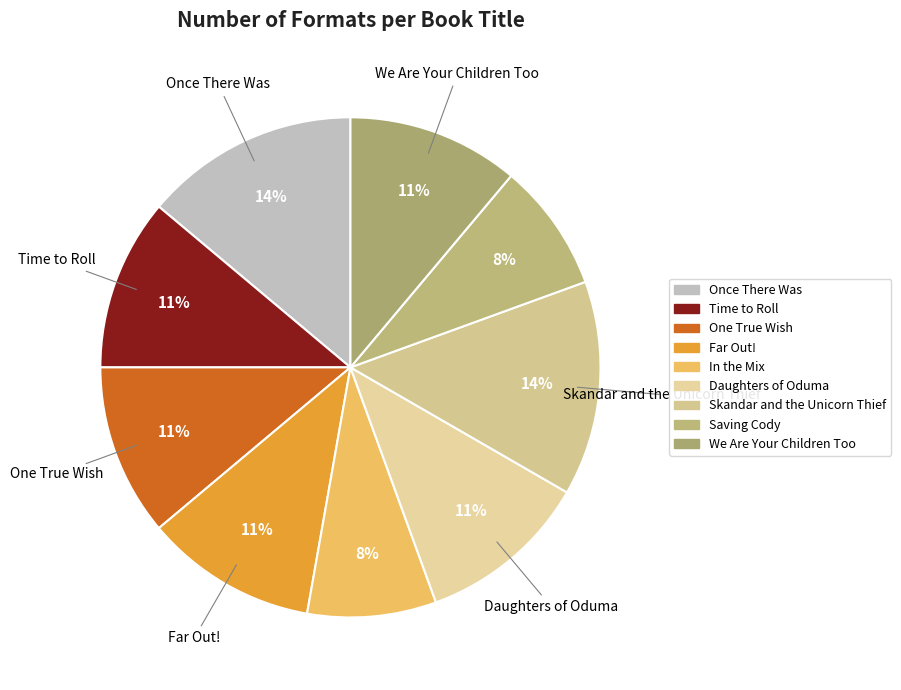

Count the number of slices in the pie.

9